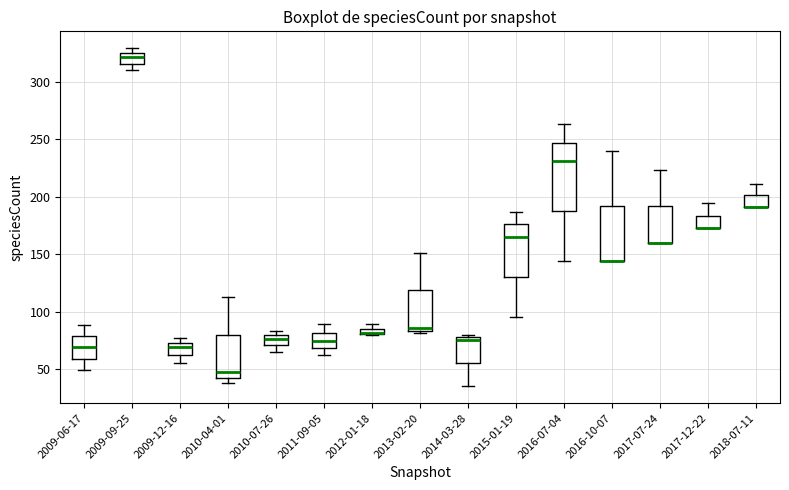

Where is the lower edge of the box for 2011-09-05 on the y-axis? The values are not printed on the chart, so give them approximately, as read against the axis.

70